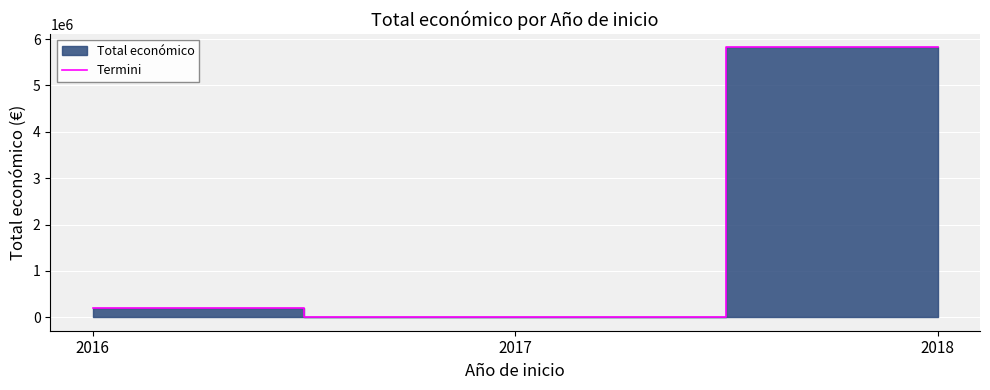

What is the sum of the values at 2016 and 2017?

215131